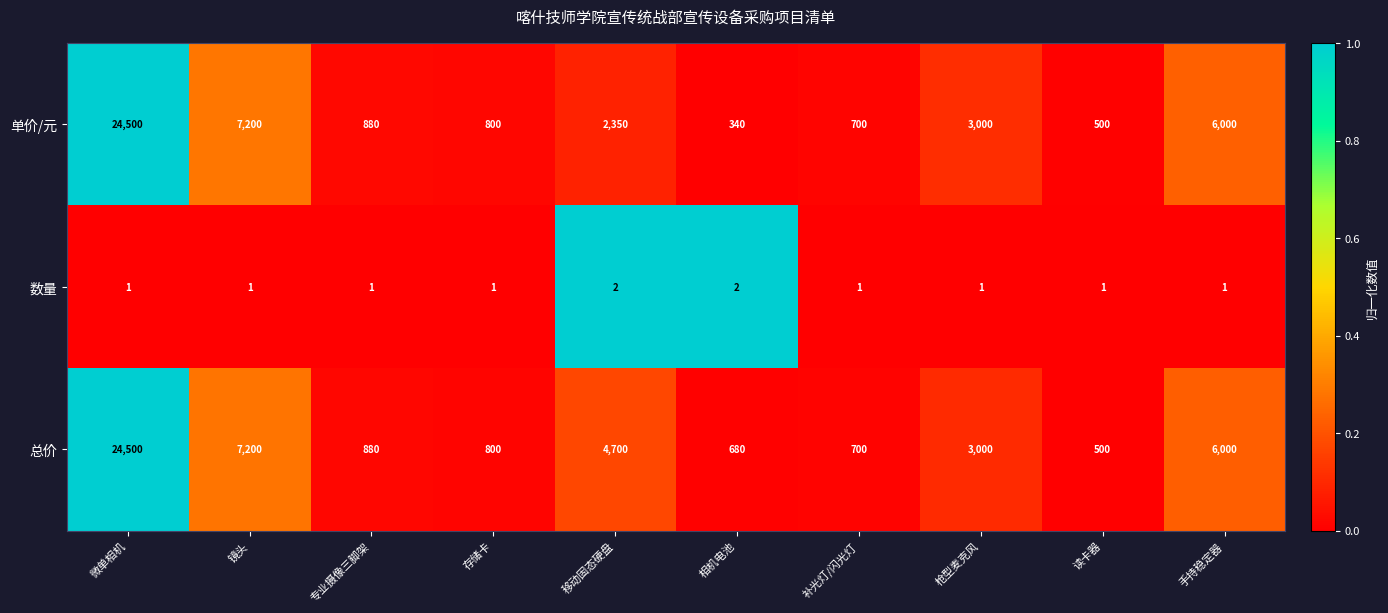

The 总价 series shows 232 at 相机电池. True or false?

False